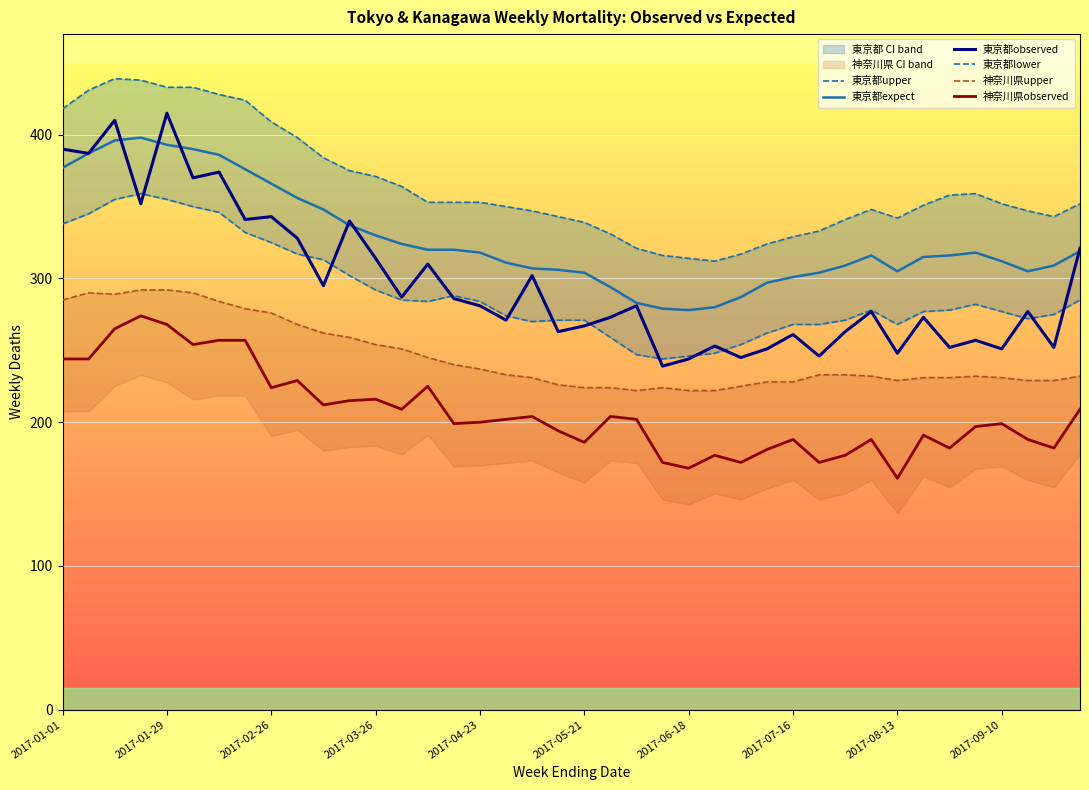

True or false: 神奈川県observed and 東京都observed cross at least once.

False